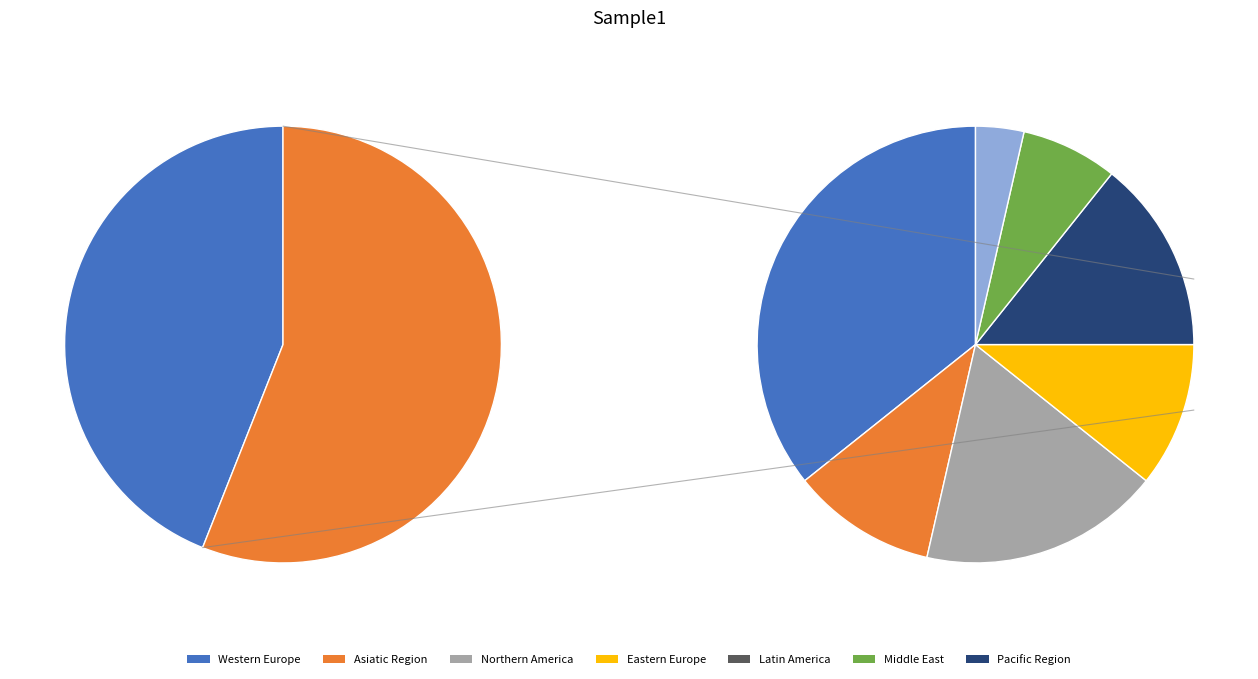

Is Eastern Europe the majority of the pie?

No